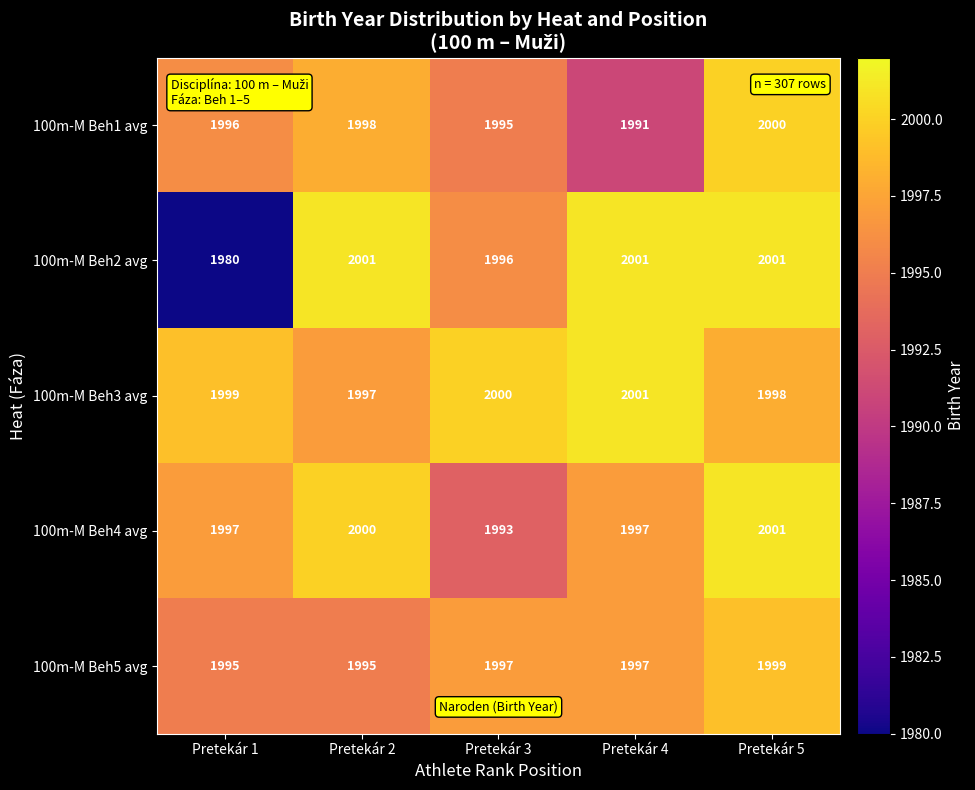

Which series has the largest range (max minus min)?

100m-M Beh2 avg